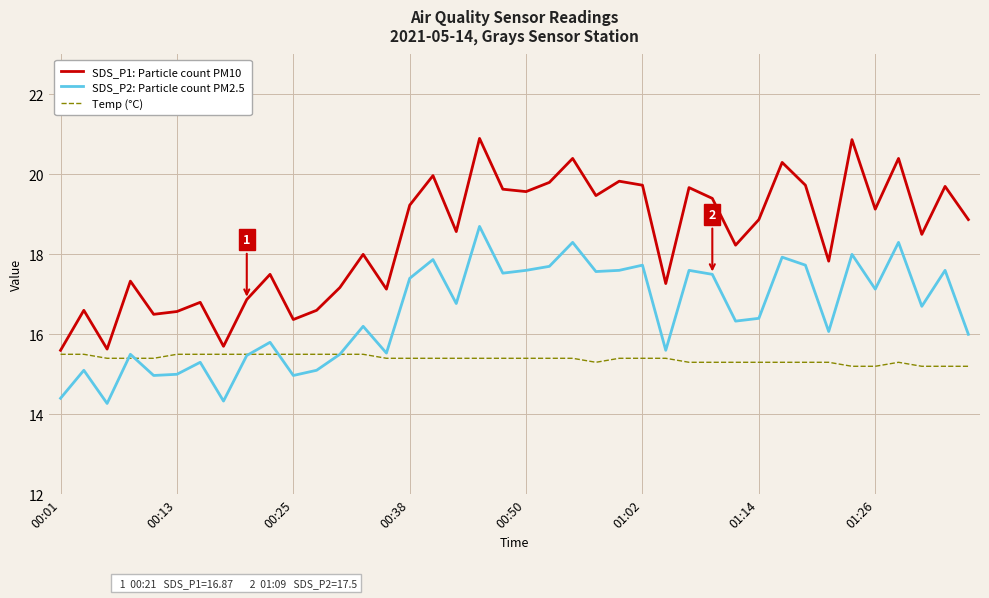

In SDS_P2: Particle count PM2.5, how many points are higher than both neighbors (excluding endpoints)?

14